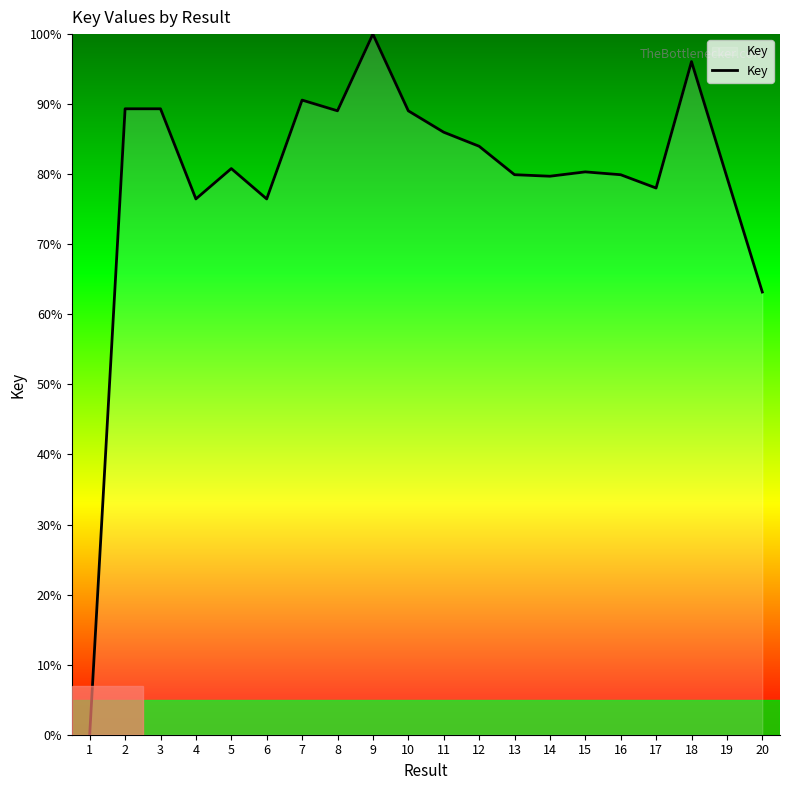

The value at 9 is 61.0. True or false?

False